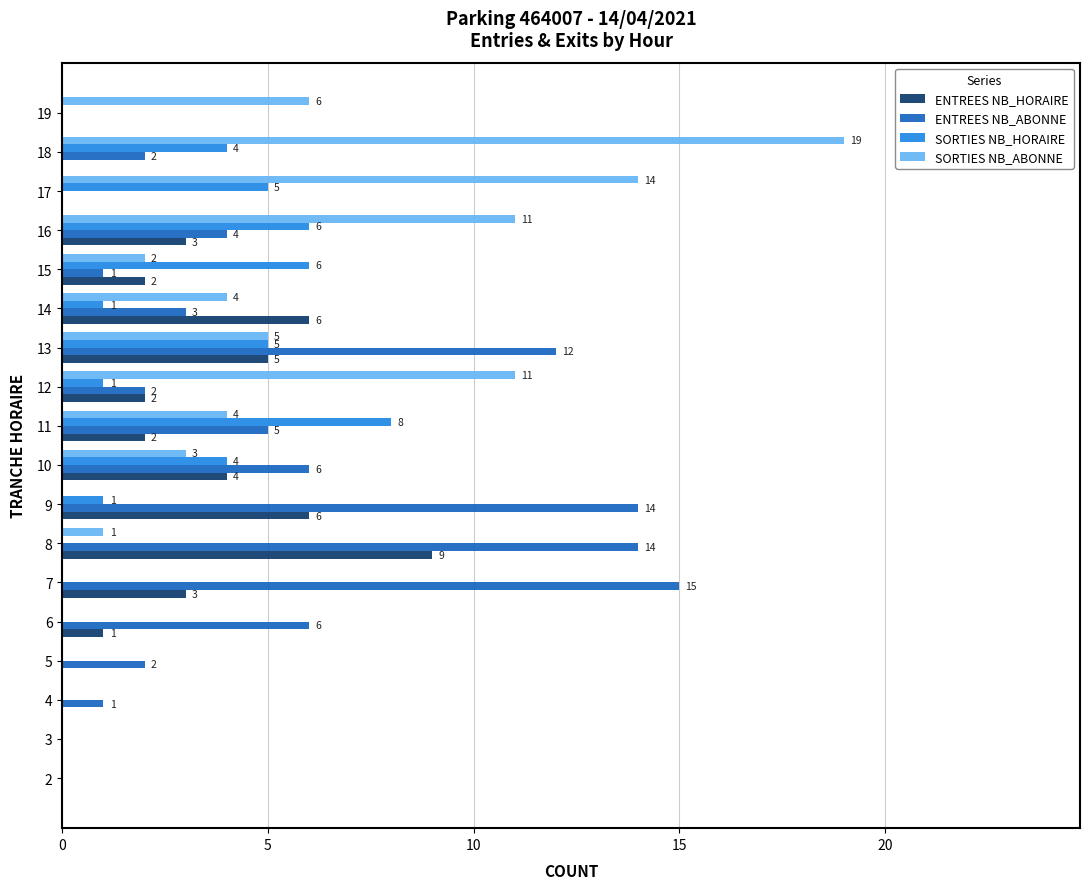

Which series has the largest total across all categories?

ENTREES NB_ABONNE